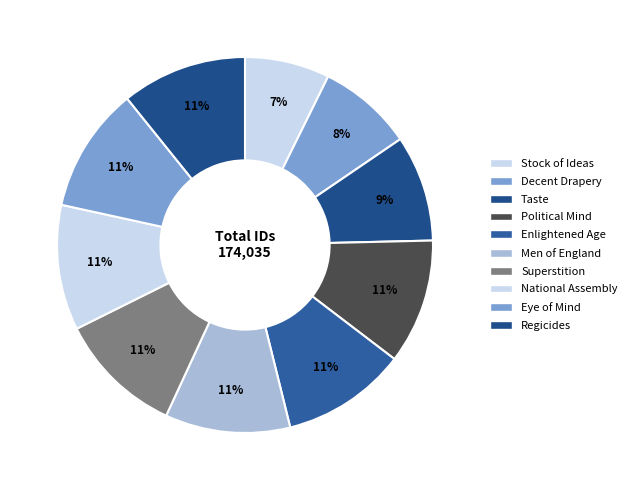

Count the number of slices in the pie.

10